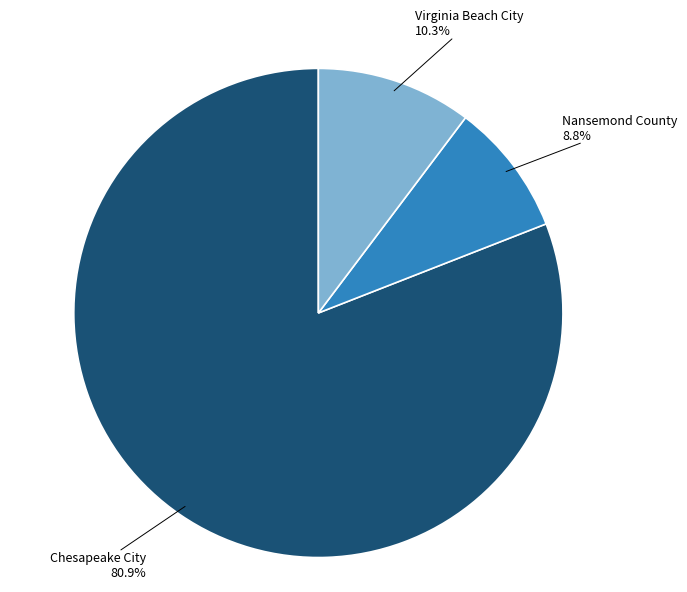

What portion of the pie excludes Nansemond County?

91.2%